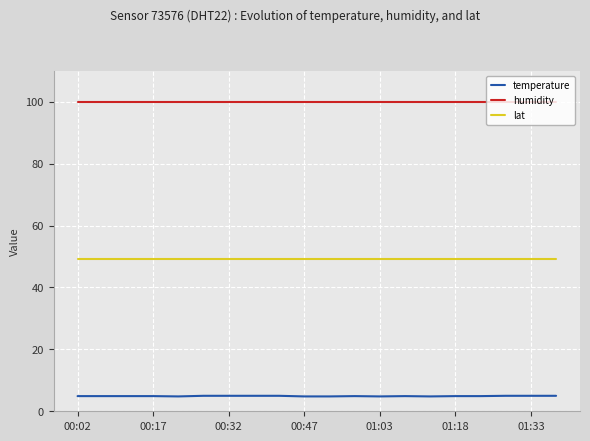

What is the maximum value for temperature?

5.0